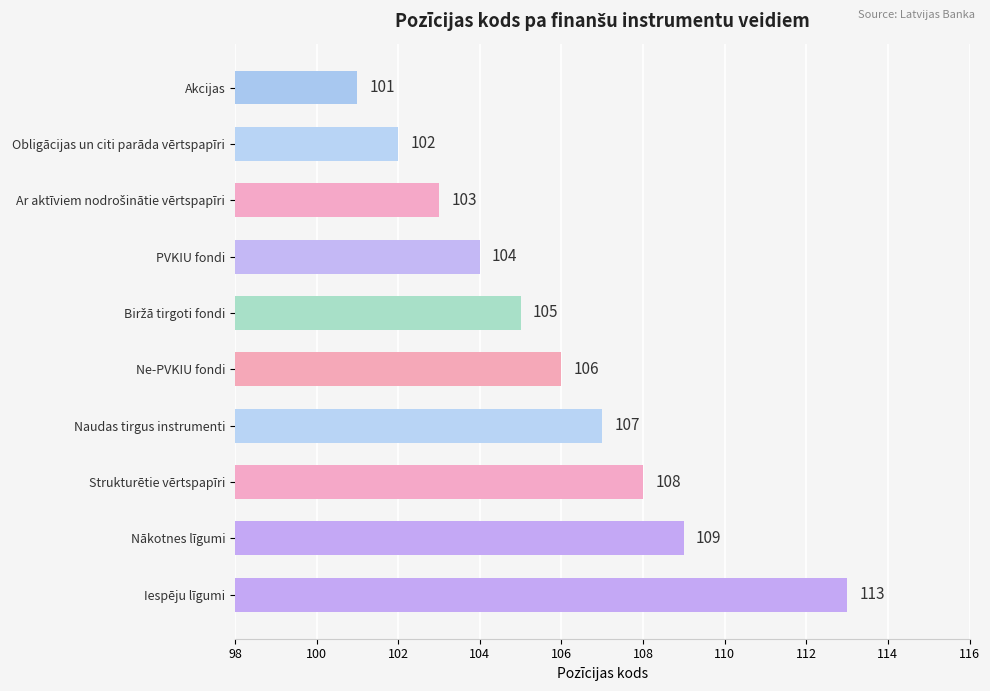

At which label is the value closest to 107?

Naudas tirgus instrumenti